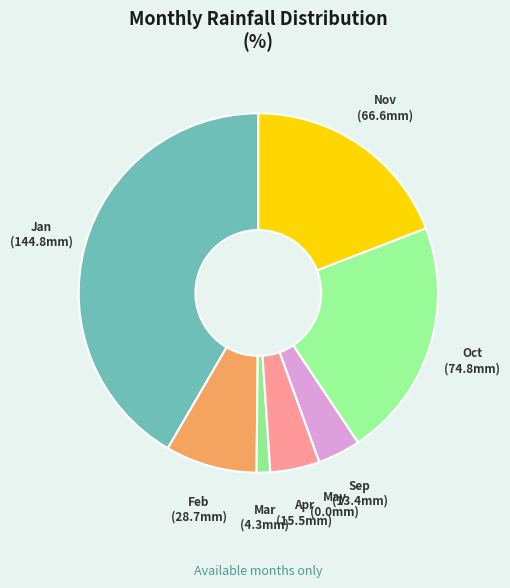

Approximately how many times larger is the value at Oct compared to Jan?

0.5